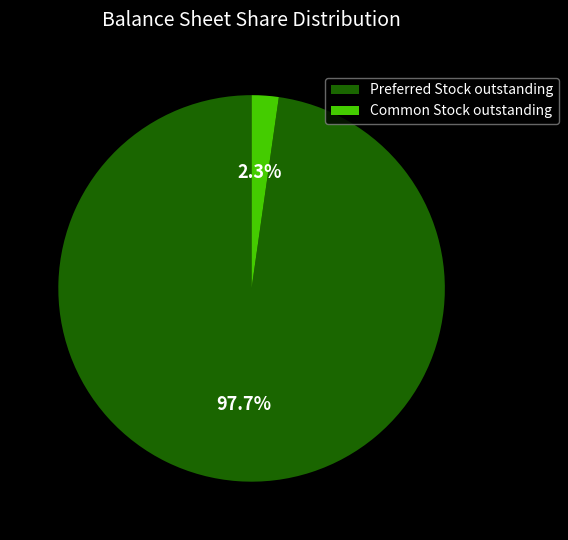

What percentage is the Common Stock outstanding slice, to the nearest percent?

2%